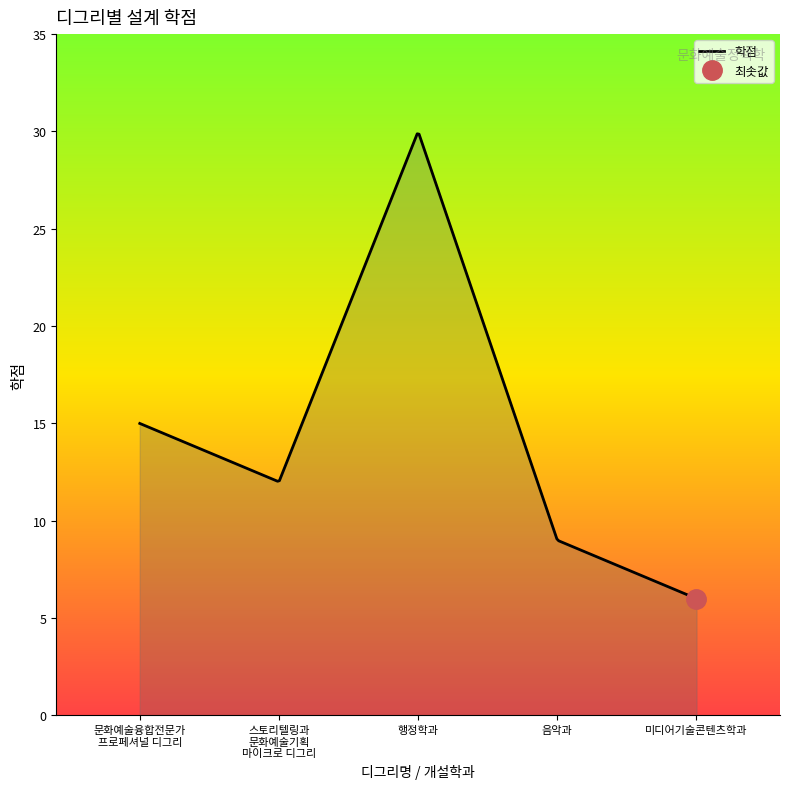

How many categories are shown in the chart?

5